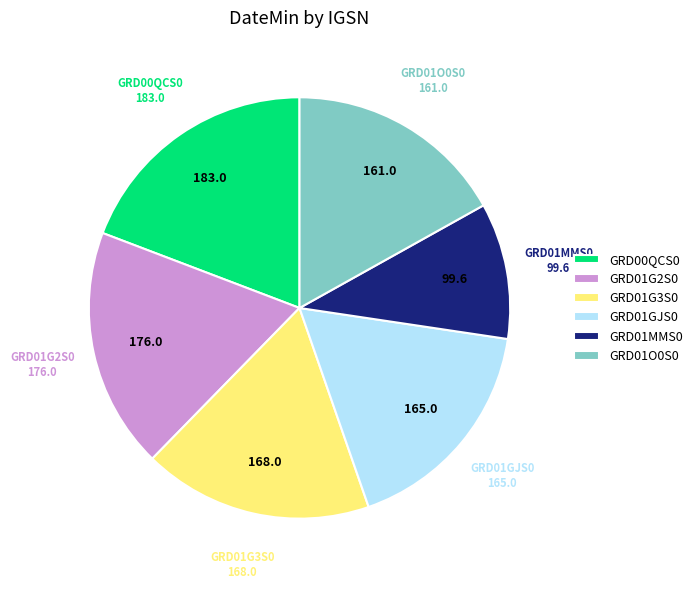

Does any single category account for the majority?

No